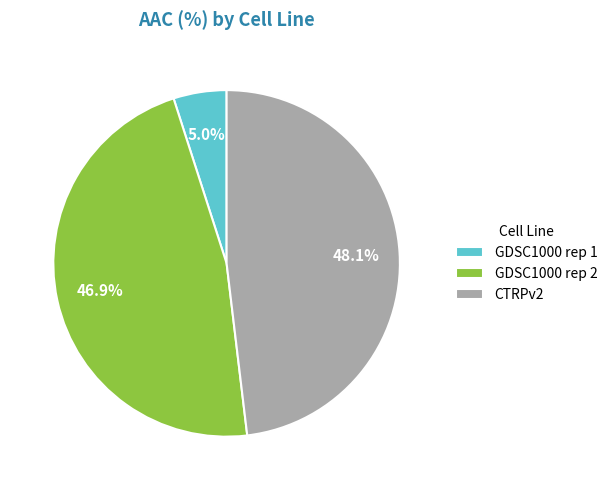

To the nearest percent, what is the difference between the GDSC1000 rep 2 and CTRPv2 slice percentages?

1%